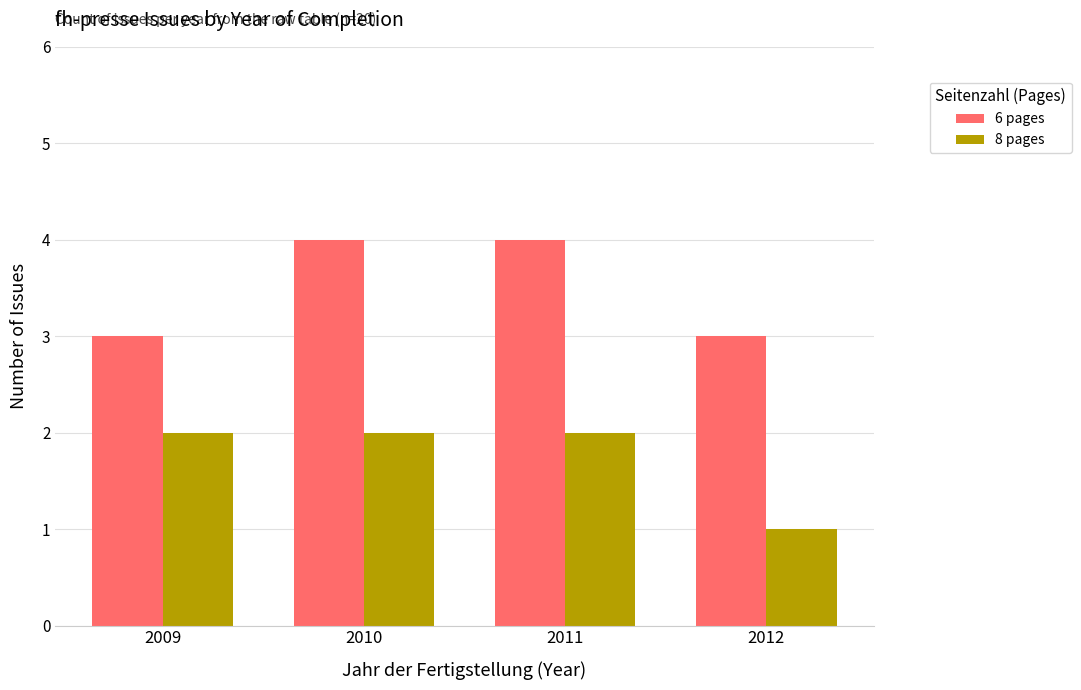

What is the minimum value for 6 pages?

3